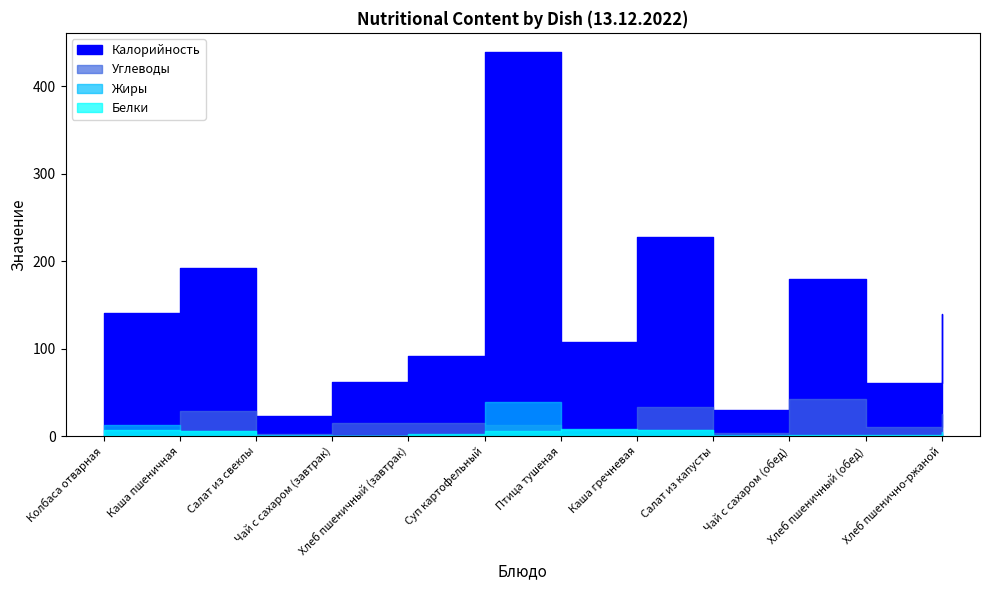

Rank the series at Хлеб пшенично-ржаной from lowest to highest value.

Жиры, Белки, Углеводы, Калорийность